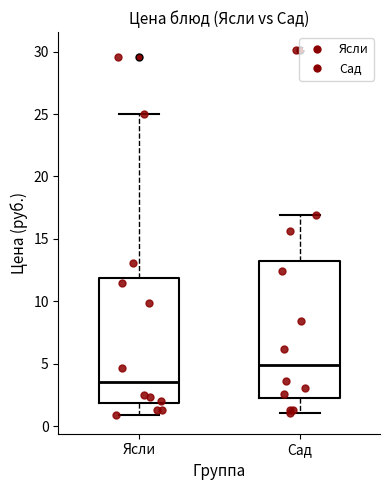

Reading left to right, read every box against the y-axis: the position of its median line, the range the box covers, and the ends of its whiskers. The values are not printed on the chart, so give them approximately, as read against the axis.

Ясли: median 3.5, box 2.0 to 12.0, whiskers 1.0 to 25.0
Сад: median 5.0, box 2.5 to 13.0, whiskers 1.0 to 17.0